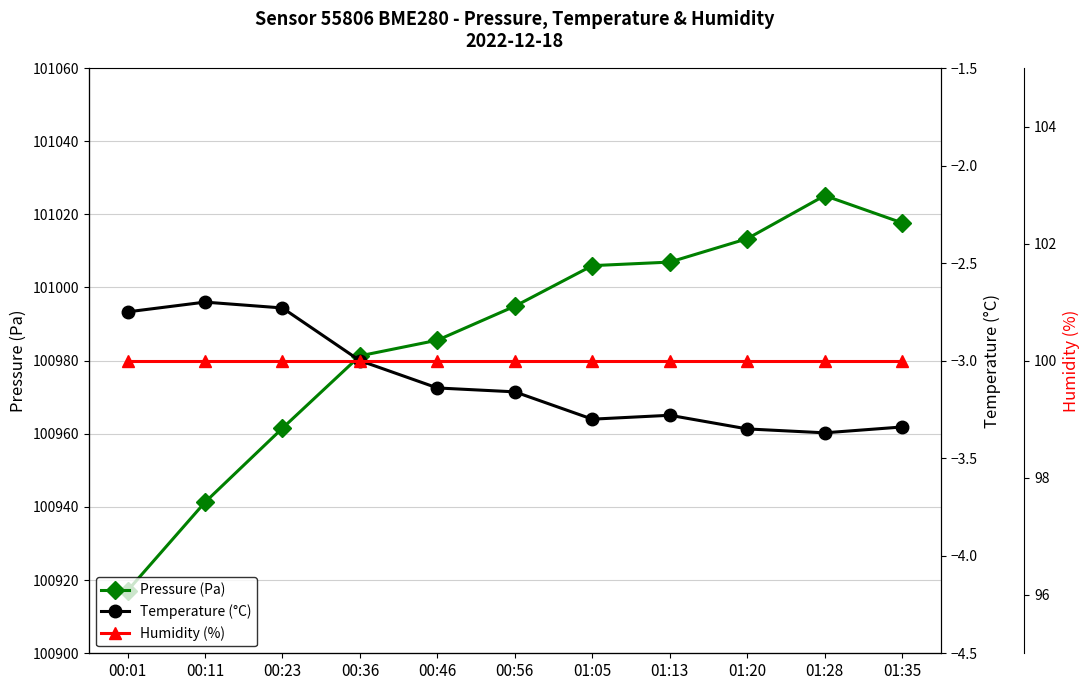

How many distinct data groups are displayed?

3